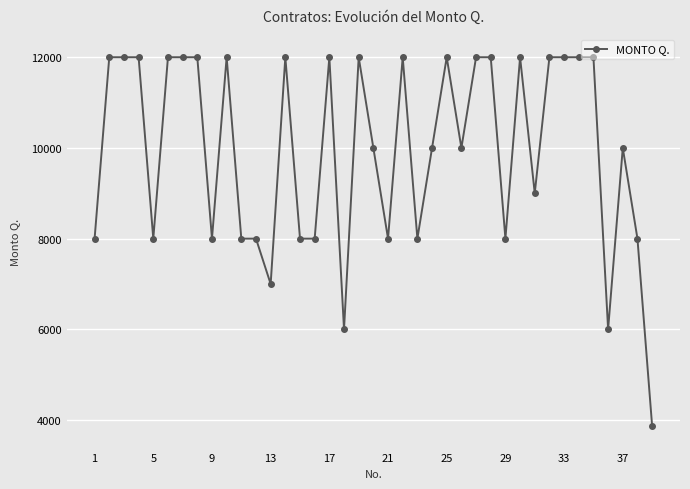

What is the smallest value displayed?

3871.0